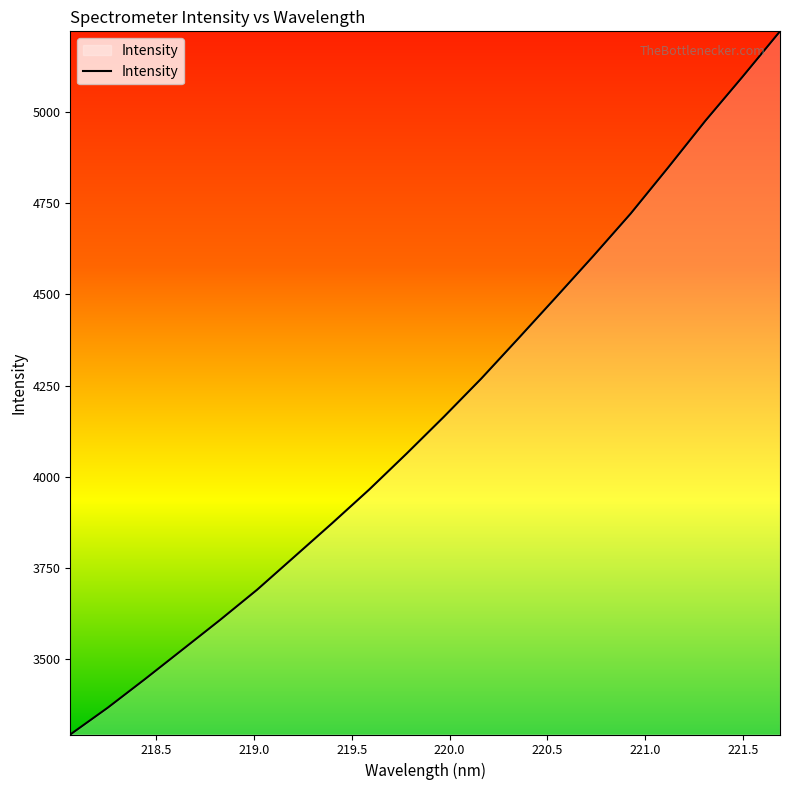

What is the smallest value displayed?

3292.1